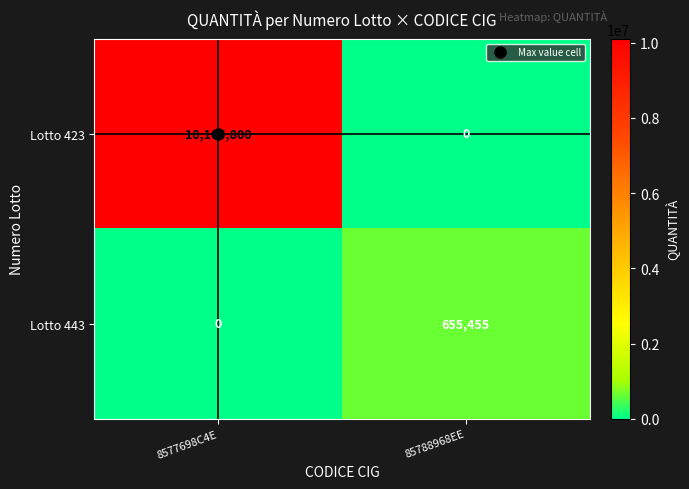

At which label does Lotto 423 reach its minimum?

85788968EE